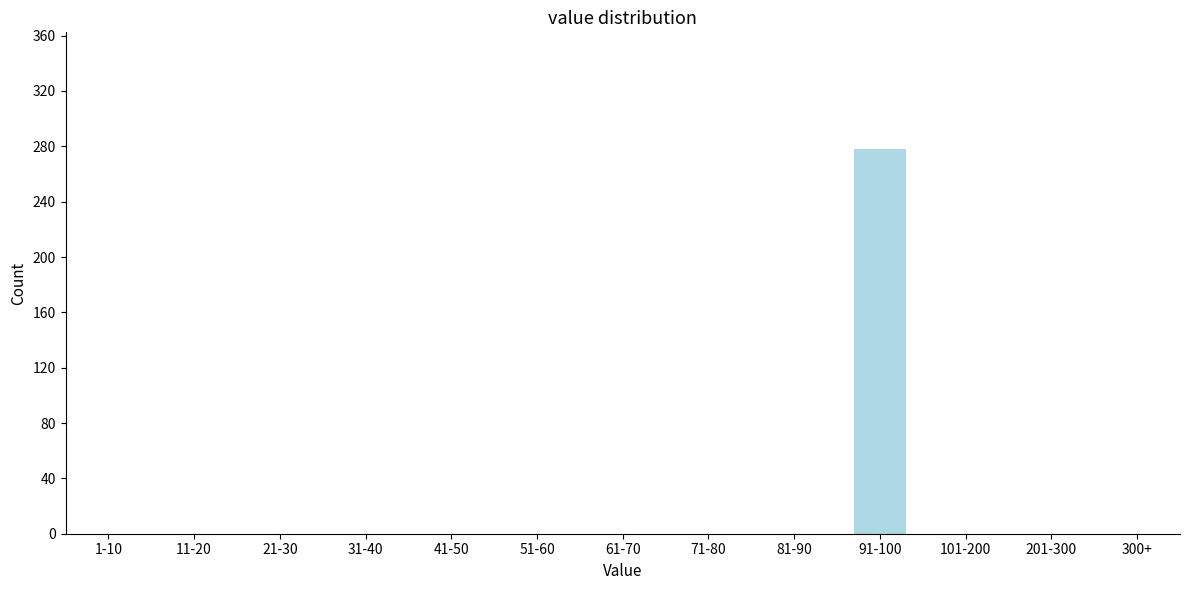

Reading left to right, extract all data points from this chart.

1-10=0	11-20=0	21-30=0	31-40=0	41-50=0	51-60=0	61-70=0	71-80=0	81-90=0	91-100=278	101-200=0	201-300=0	300+=0